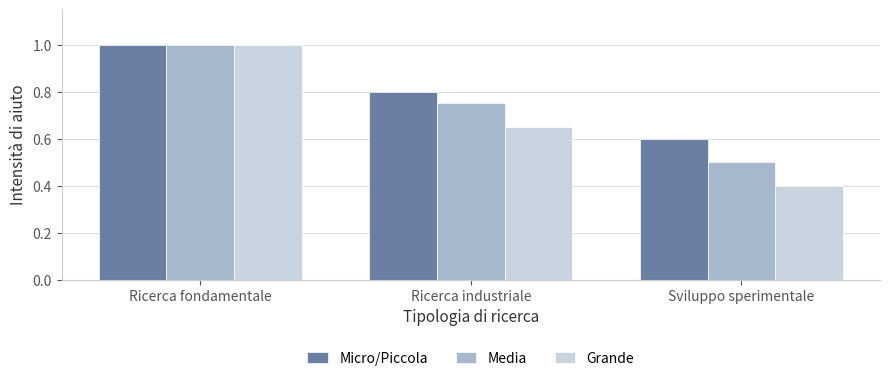

What is the value of the Micro/Piccola bar at the 1st from the left?

1.0